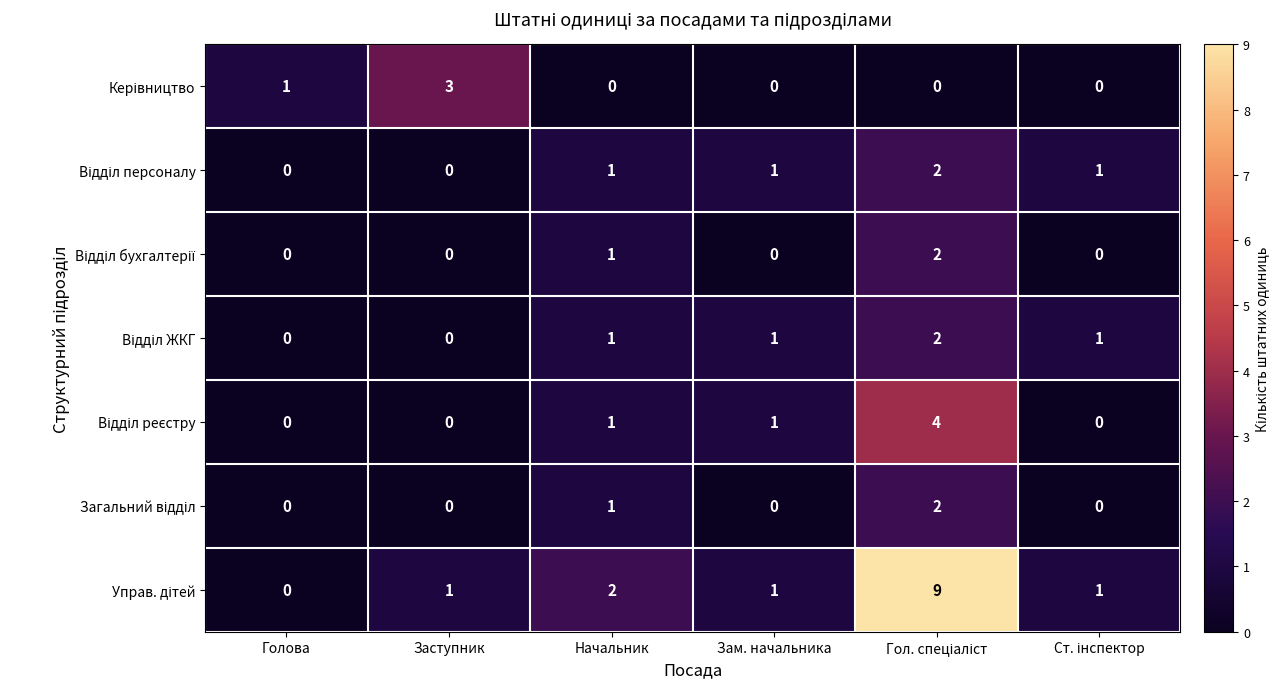

What is the greatest value displayed?

9